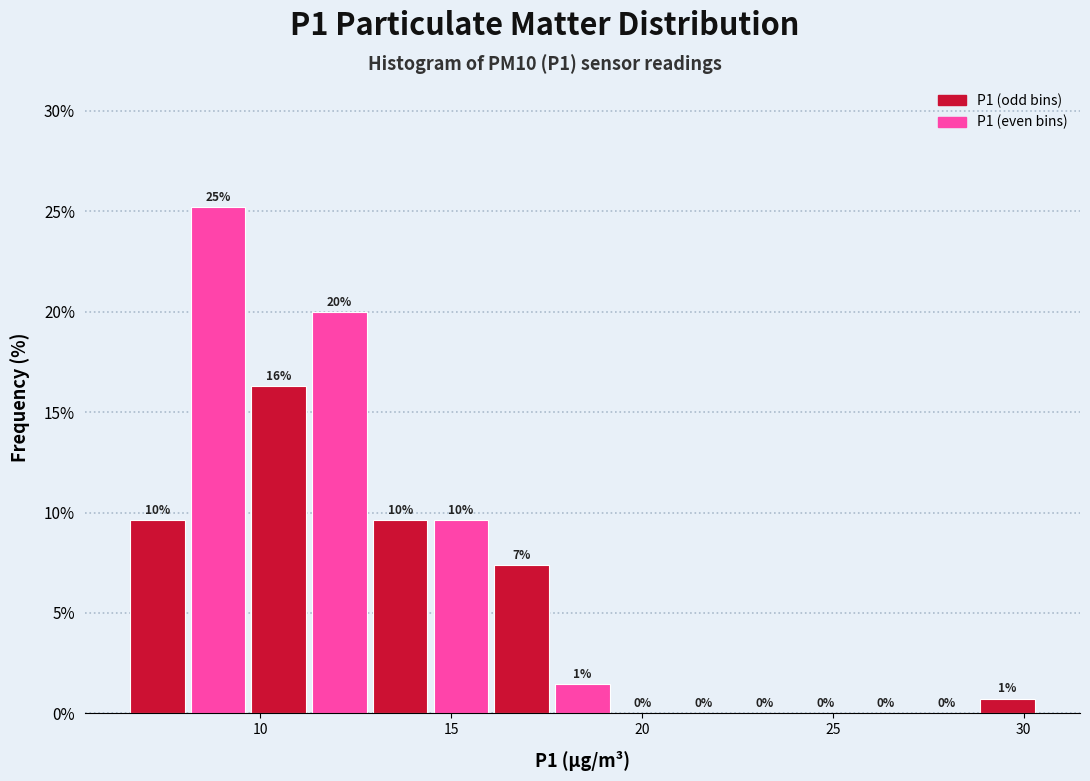

Read against the x-axis, roughly where is the centre of the tallest bar?

9.0